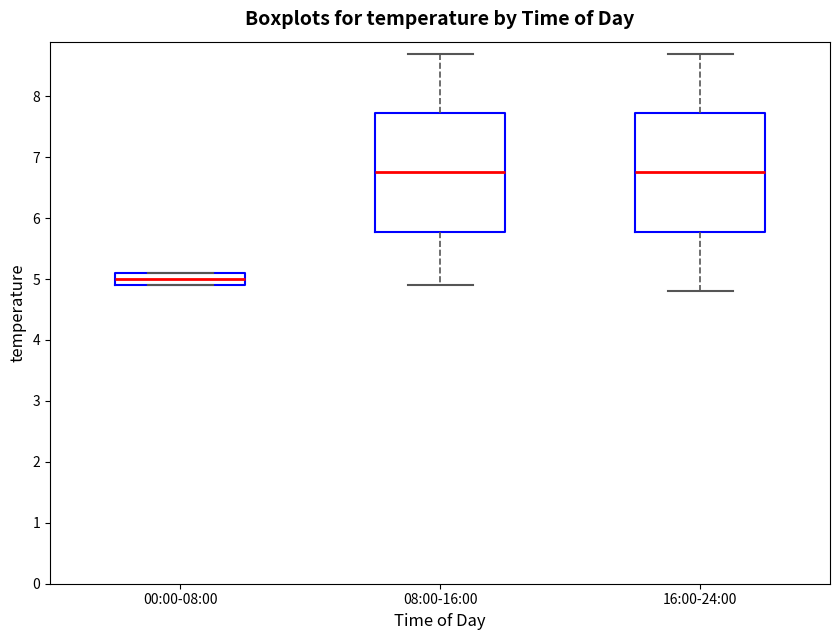

Reading left to right, transcribe this box plot: for each box, give where its median line is, the range the box spans, and where its two whiskers end, as read against the y-axis. The values are not printed on the chart, so give them approximately, as read against the axis.

00:00-08:00: median 5.0, box 4.9 to 5.1, whiskers 4.9 to 5.1
08:00-16:00: median 6.8, box 5.8 to 7.7, whiskers 4.9 to 8.7
16:00-24:00: median 6.8, box 5.8 to 7.7, whiskers 4.8 to 8.7